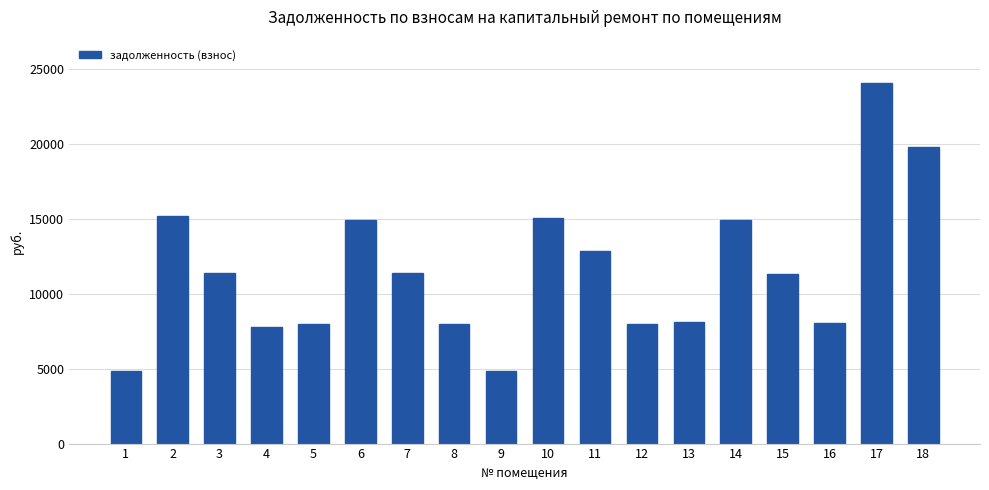

Which has a higher value, 9 or 4?

4